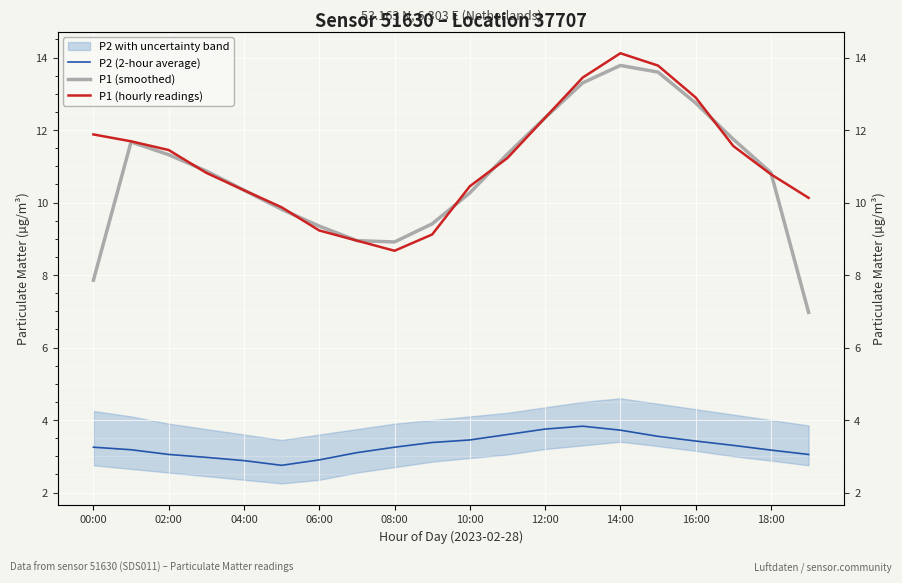

How many values in the P1 (hourly readings) series are below 11?

10